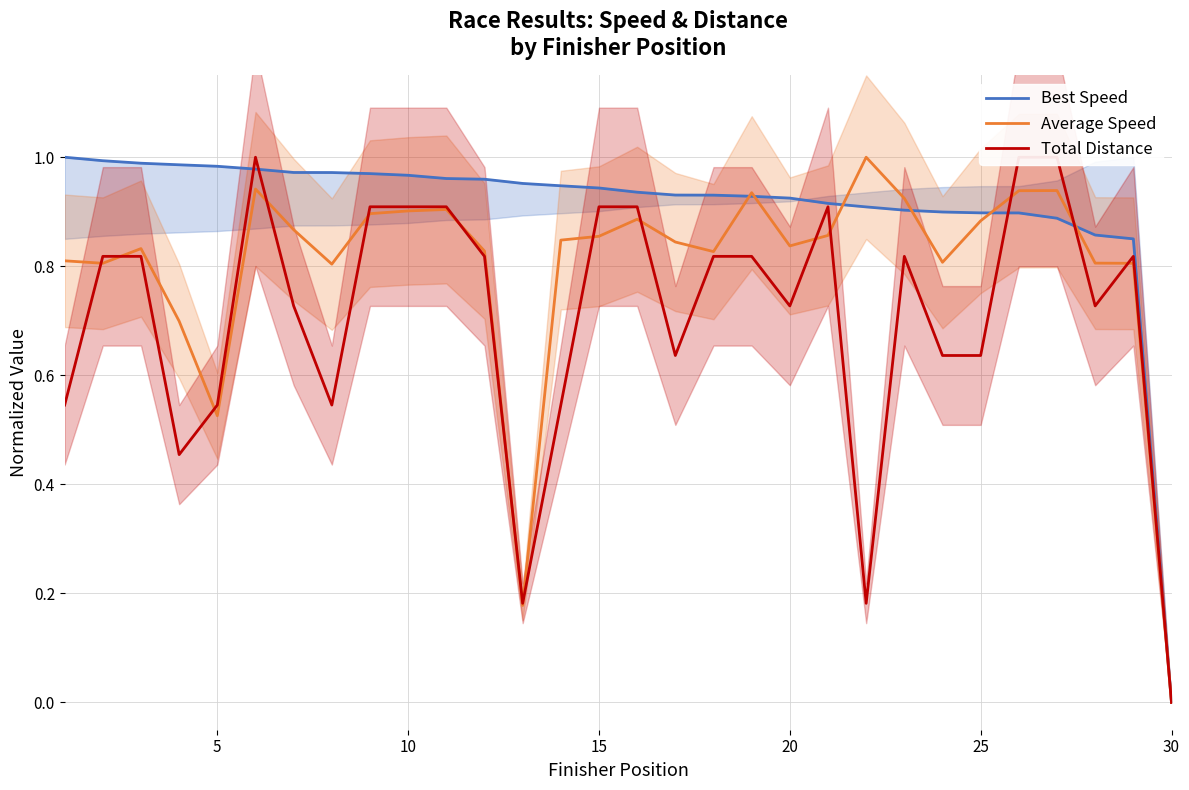

True or false: Total Distance and Best Speed cross at least once.

True